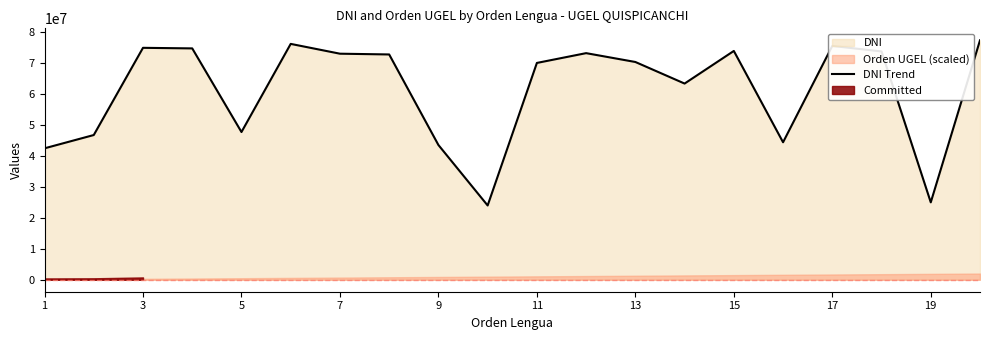

What is the highest value of the DNI Trend series?

77341706